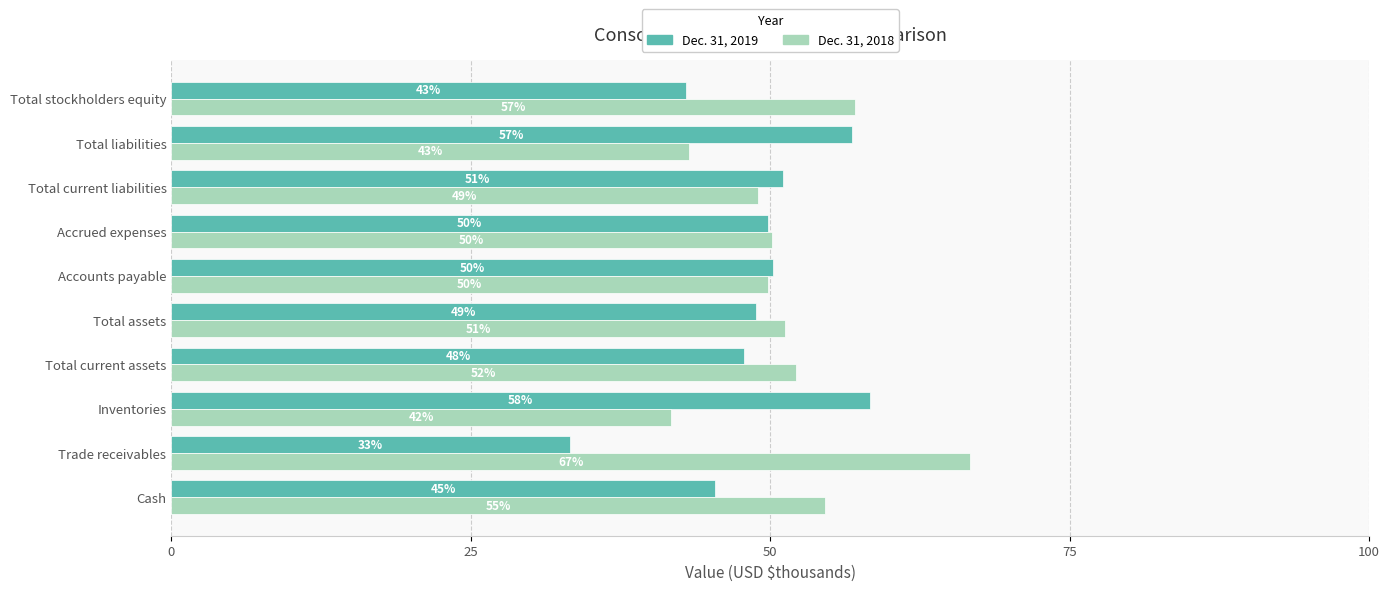

What is the difference between the maximum and minimum values in the Dec. 31, 2018 series?

25.0